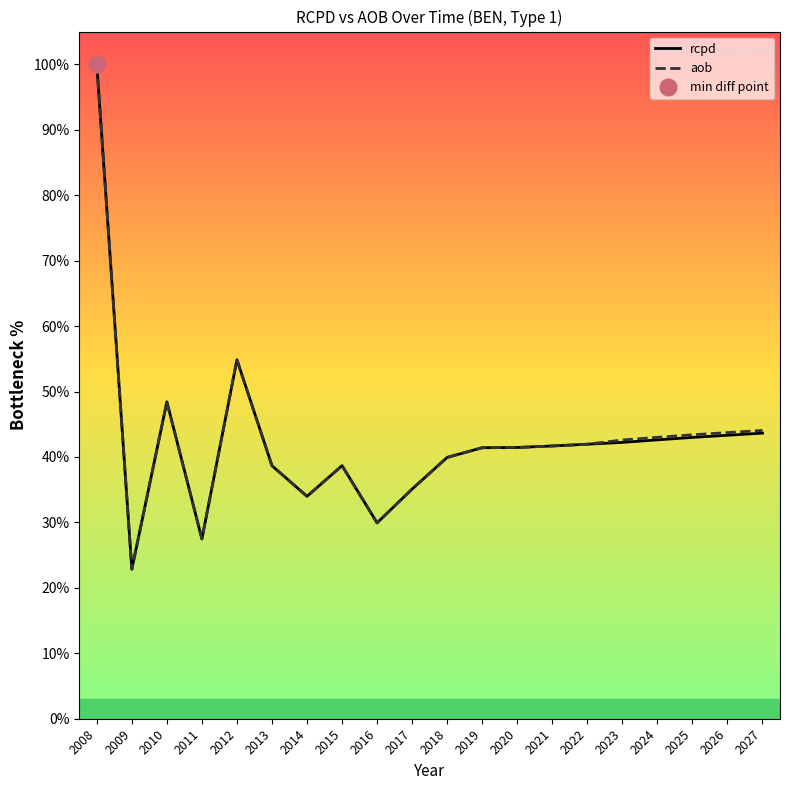

Does the chart have visible grid lines?

No